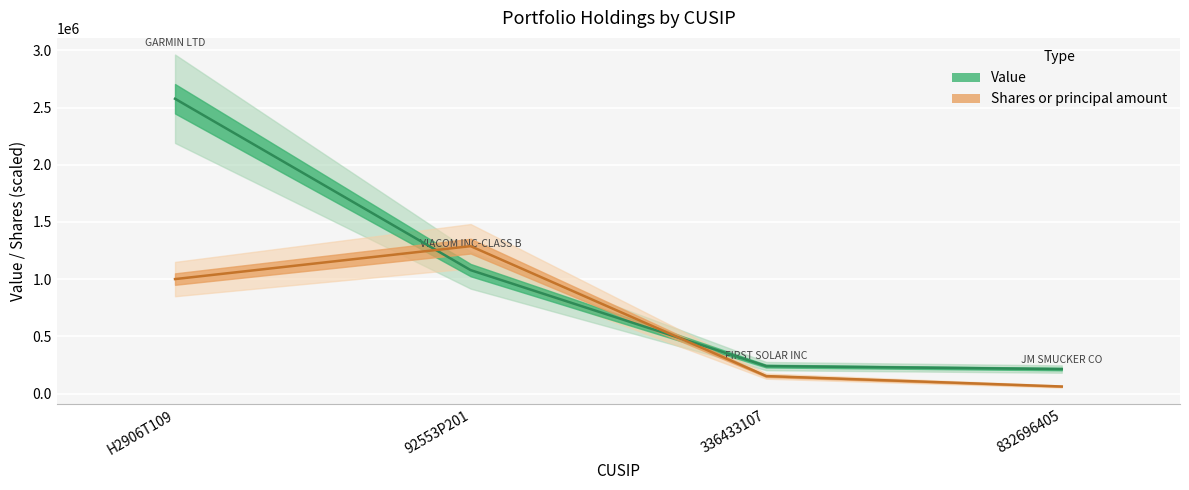

Where does the Value series first go above 1079000?

H2906T109